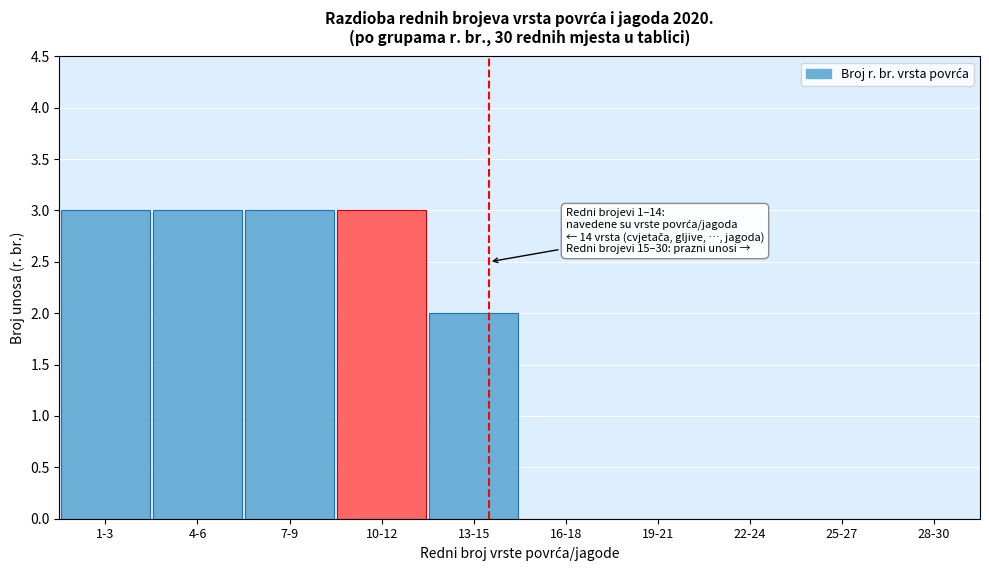

Reading left to right, transcribe all the data shown in this chart.

1-3=3	4-6=3	7-9=3	10-12=3	13-15=2	16-18=0	19-21=0	22-24=0	25-27=0	28-30=0